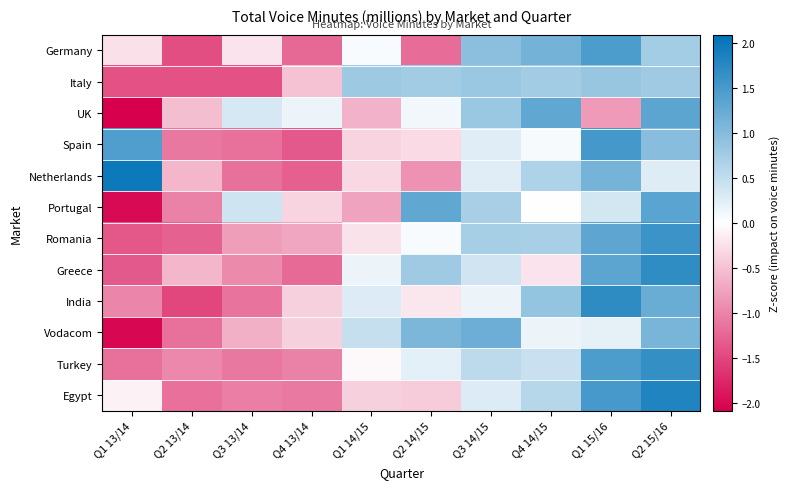

Between Q4 14/15 and Q1 14/15, which is larger?

Q4 14/15